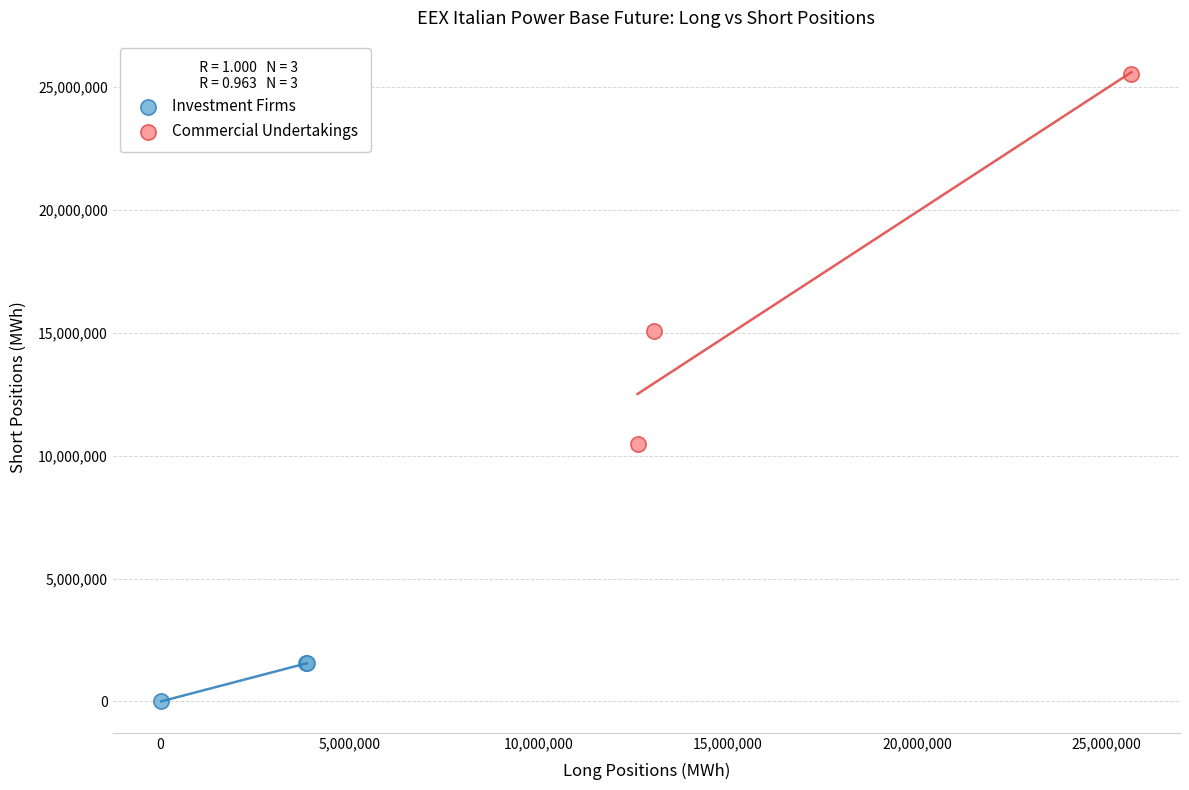

What are all the series names shown in the legend?

Investment Firms, Commercial Undertakings